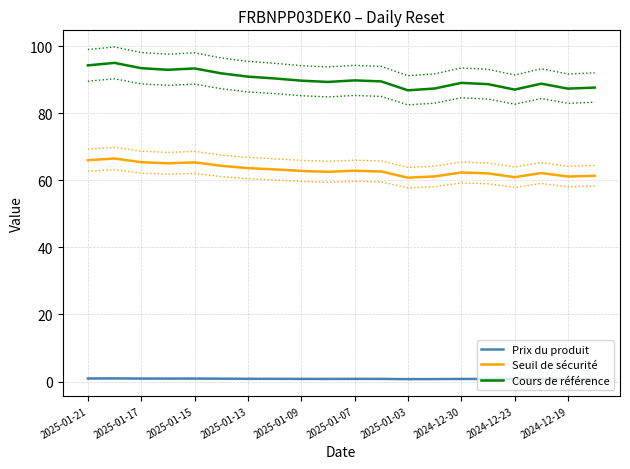

What is the highest value of the Seuil de sécurité series?

66.5